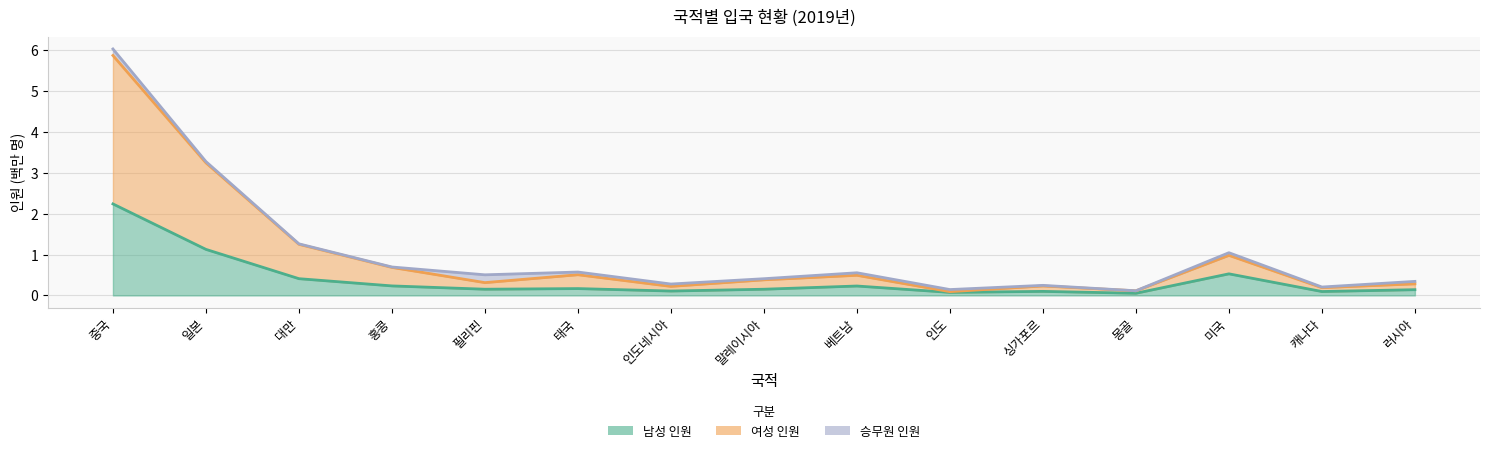

Which has a higher value, 일본 or 베트남?

일본